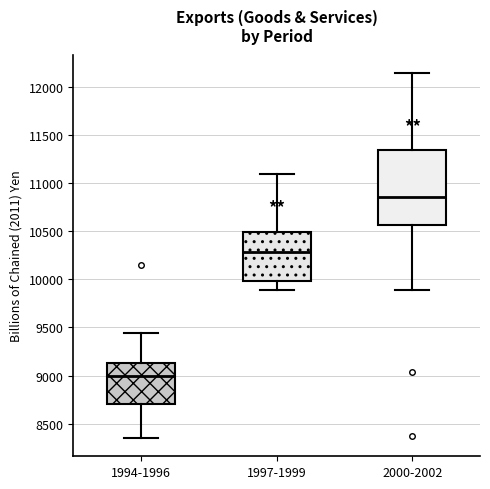

Reading left to right, read every box against the y-axis: the position of its median line, the range the box covers, and the ends of its whiskers. The values are not printed on the chart, so give them approximately, as read against the axis.

1994-1996: median 9000, box 8700 to 9150, whiskers 8350 to 9450
1997-1999: median 10300, box 10000 to 10500, whiskers 9900 to 11100
2000-2002: median 10850, box 10550 to 11350, whiskers 9900 to 12150